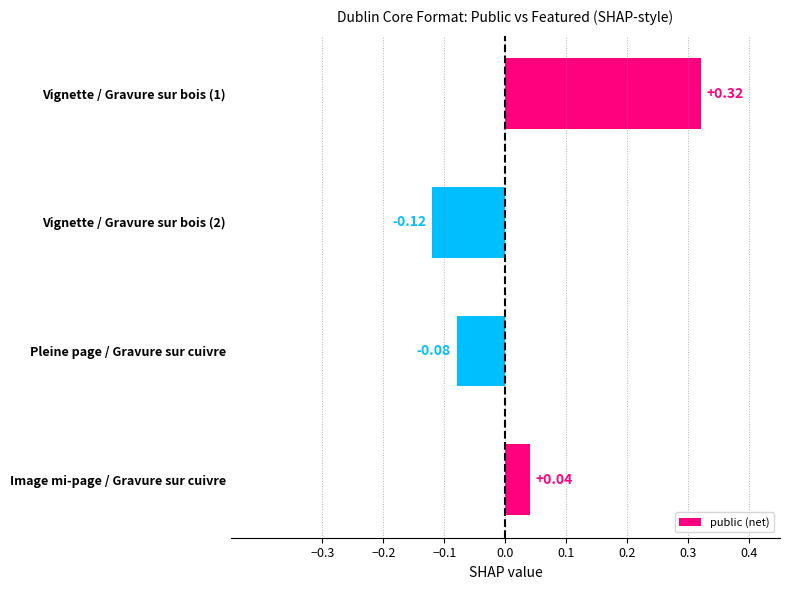

How many values exceed 0?

2